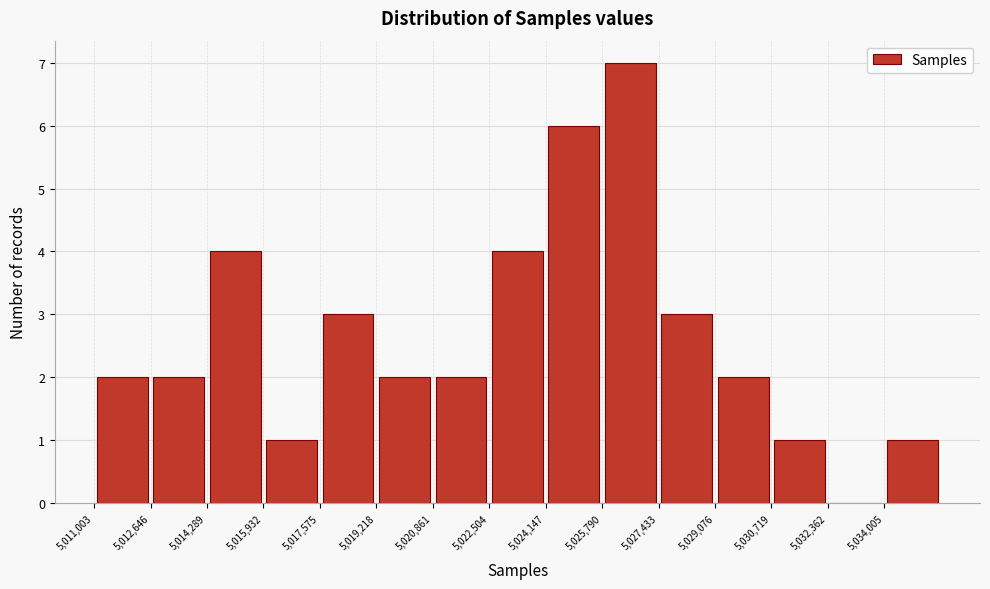

How tall is the bar that spans 5029000 to 5030800 on the x-axis? Neither the bar edges nor the heights are printed on the chart, so give them approximately, as read against the axes.

2